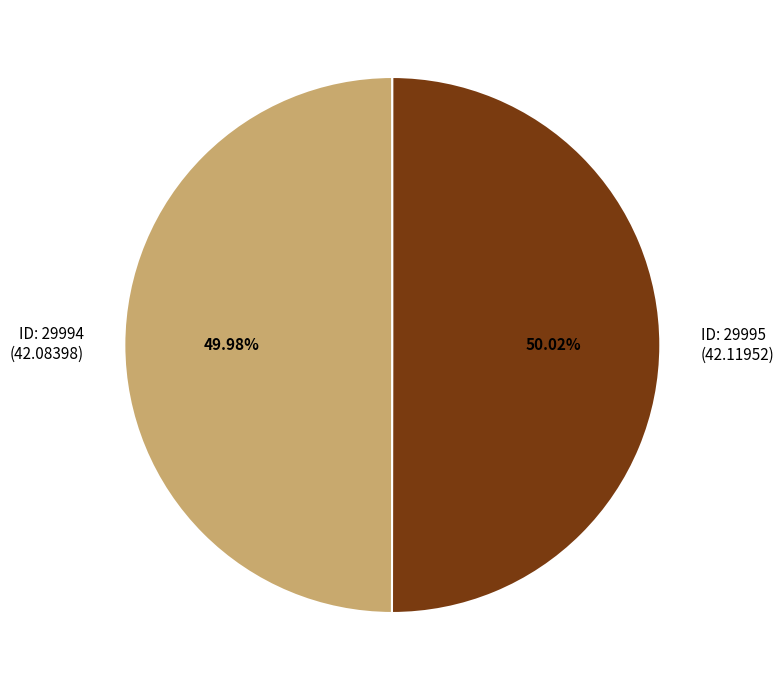

How many slices are in this pie chart?

2